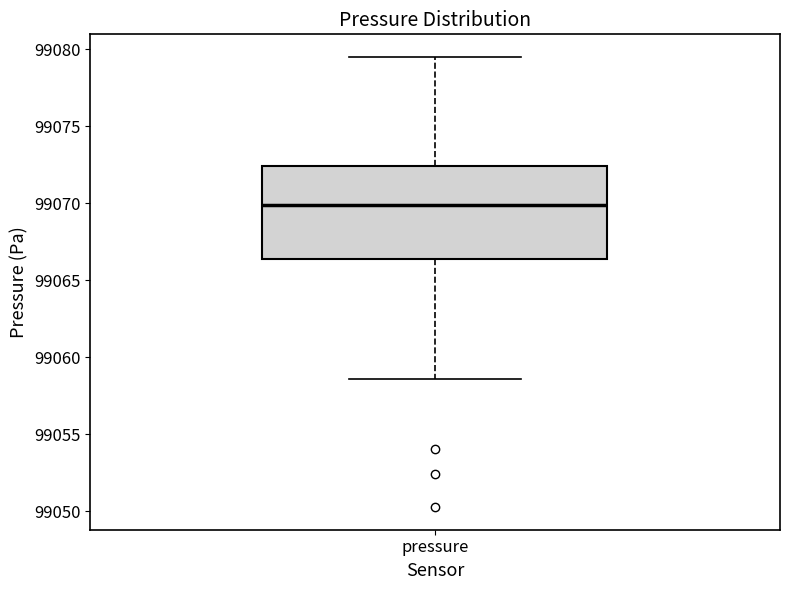

Transcribe this box plot: give where the median line is, the range the box spans, and where the two whiskers end, as read against the y-axis. The values are not printed on the chart, so give them approximately, as read against the axis.

median 99070.0, box 99066.5 to 99072.5, whiskers 99058.5 to 99079.5